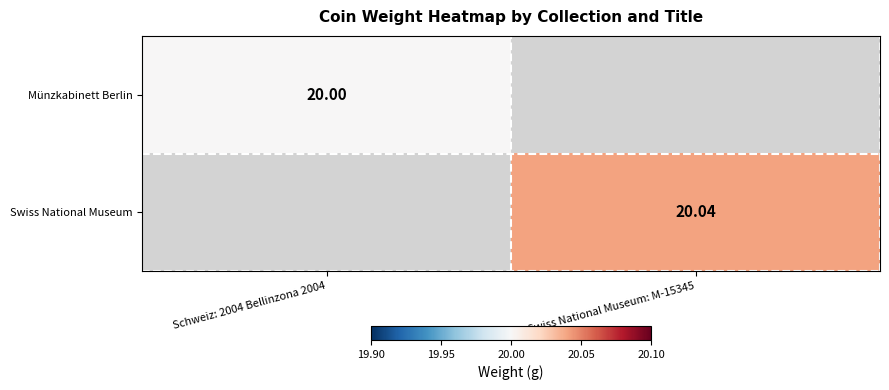

At which label does Swiss National Museum first exceed 20?

Swiss National Museum: M-15345